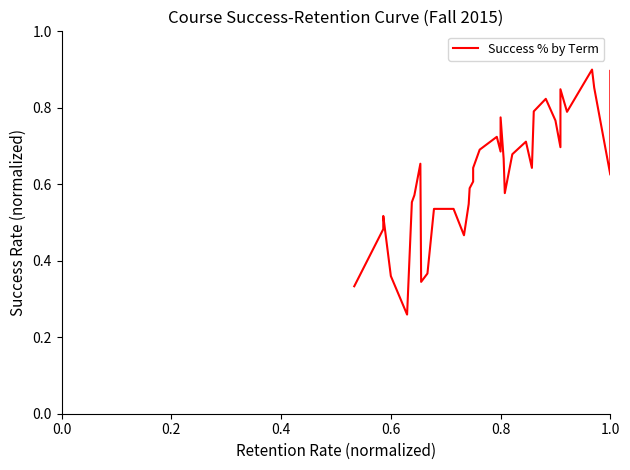

Is it true that the value at 15 is 1.0?

False